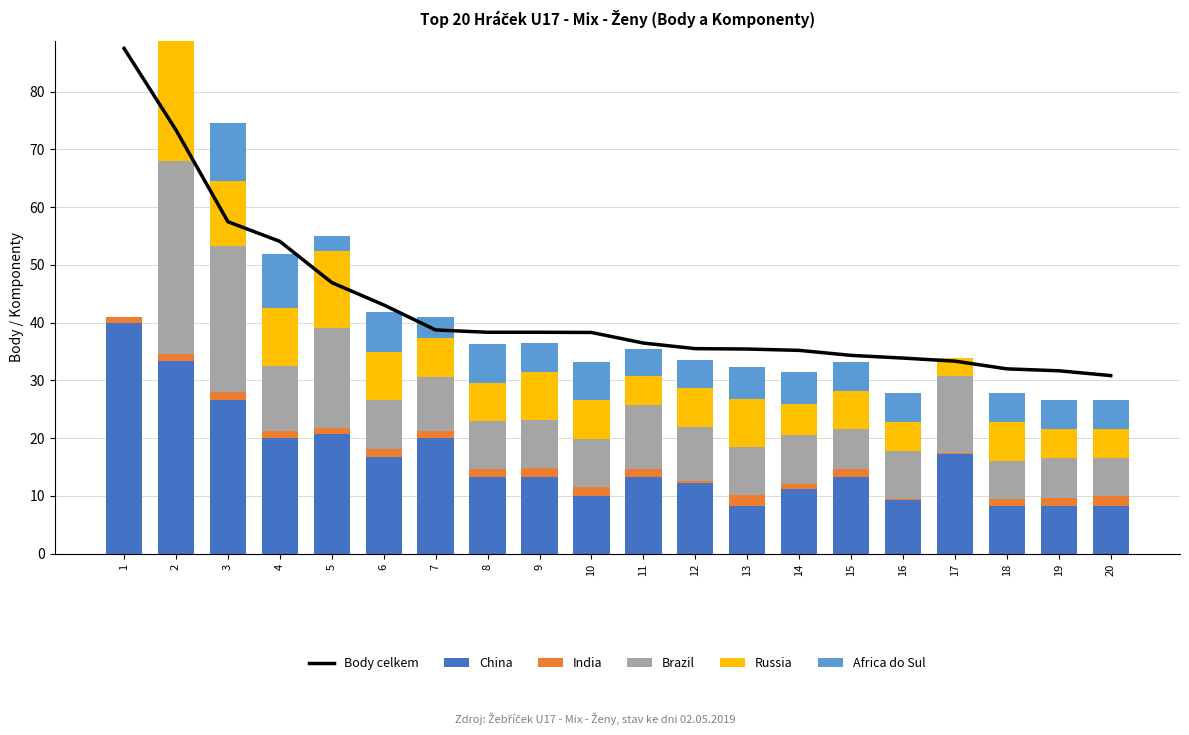

Reading right to left, transcribe all the data shown in this chart.

Body celkem: 30.8	31.7	32.0	33.3	33.9	34.3	35.2	35.4	35.5	36.5	38.3	38.3	38.3	38.7	43.1	46.9	54.1	57.5	73.3	87.5
China: 8.3	8.3	8.3	17.3	9.3	13.3	11.2	8.3	12.3	13.3	10.0	13.3	13.3	20.0	16.7	20.8	20.0	26.7	33.3	40.0
India: 1.6	1.3	1.1	0.1	0.1	1.3	0.9	1.9	0.3	1.3	1.5	1.5	1.3	1.3	1.5	0.9	1.3	1.3	1.3	0.9
Brazil: 6.7	6.9	6.7	13.3	8.3	6.9	8.3	8.3	9.3	11.2	8.3	8.3	8.3	9.3	8.3	17.3	11.2	25.3	33.3	0.0
Russia: 5.0	5.1	6.7	3.2	5.0	6.7	5.5	8.3	6.7	5.0	6.7	8.3	6.7	6.7	8.3	13.3	10.0	11.2	20.8	0.0
Africa do Sul: 5.0	5.0	5.0	0.0	5.0	5.1	5.5	5.5	5.0	4.6	6.7	5.0	6.7	3.7	6.9	2.6	9.3	10.1	0.0	0.0